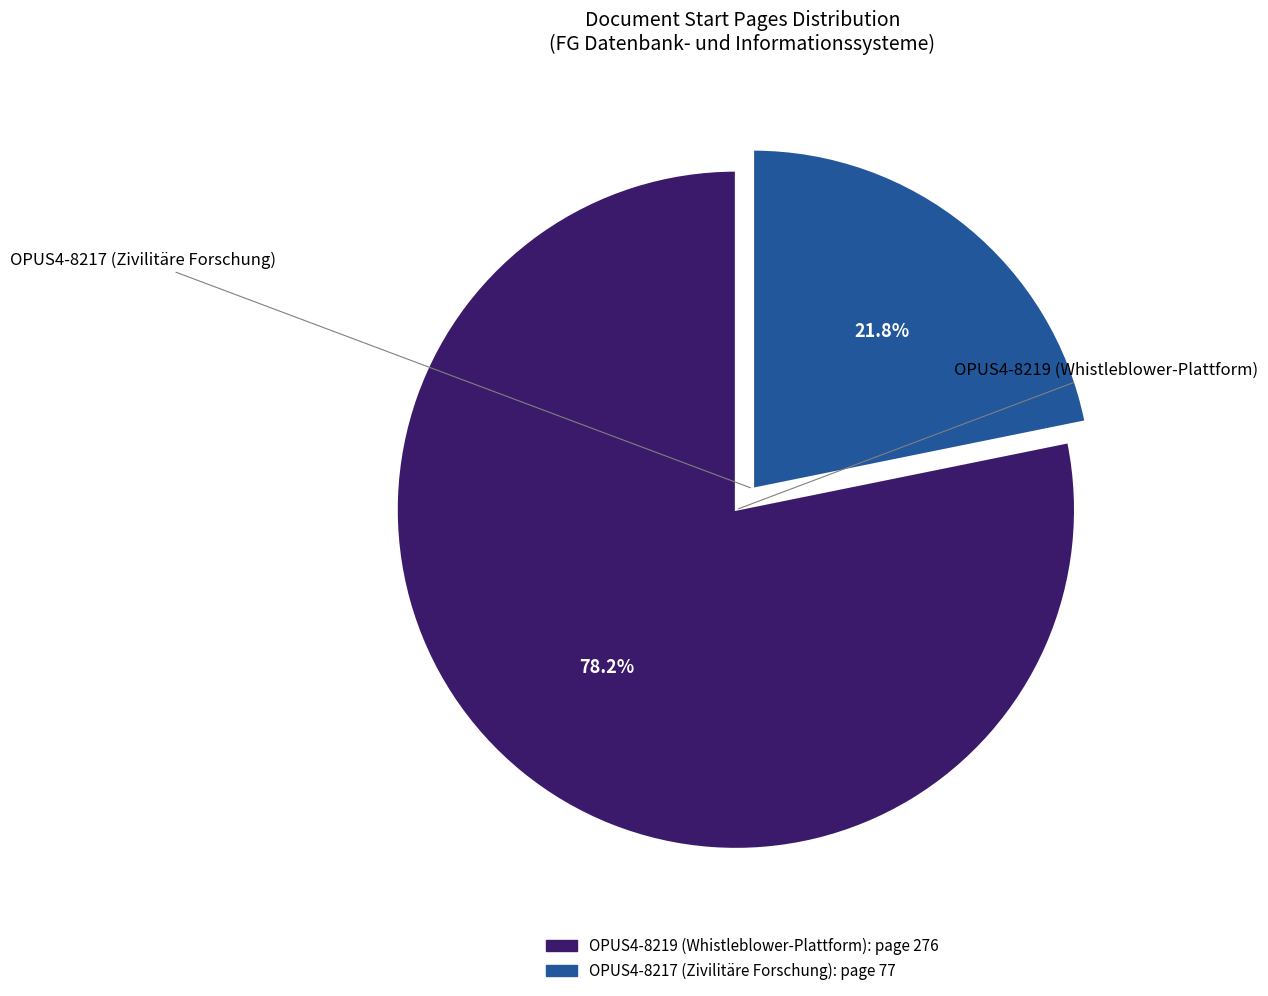

Rank the categories by value from highest to lowest.

OPUS4-8219 (Whistleblower-Plattform), OPUS4-8217 (Zivilitäre Forschung)